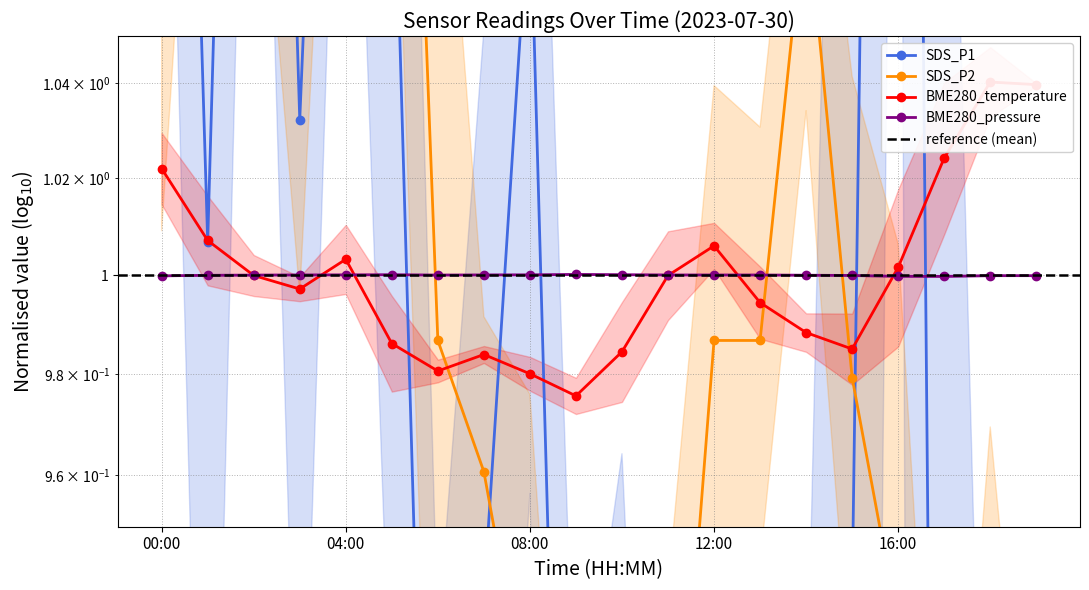

Read the SDS_P2 value at 10:00.

0.8